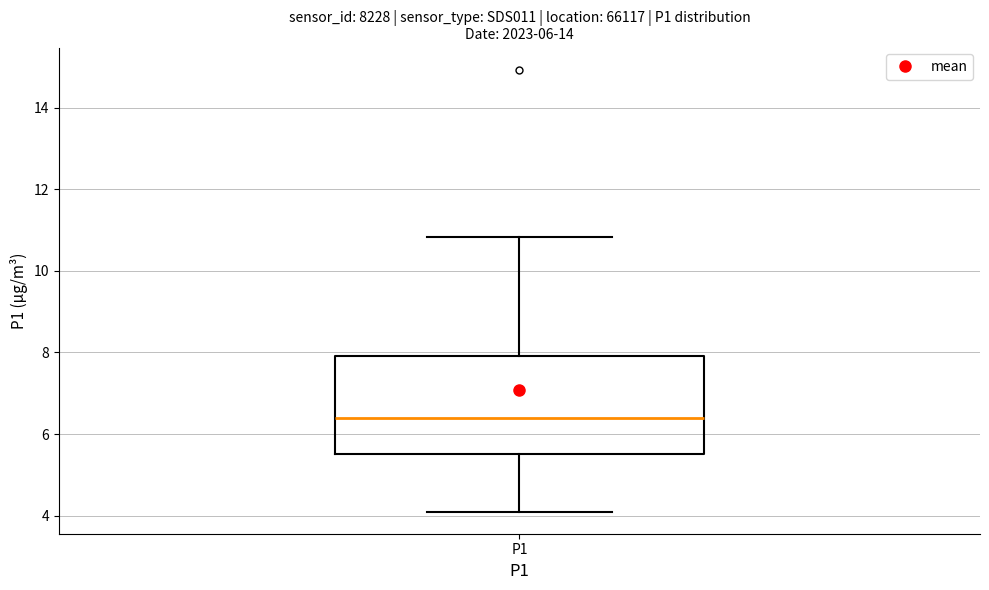

Where does the upper whisker of the box for P1 end on the y-axis? The values are not printed on the chart, so give them approximately, as read against the axis.

10.8